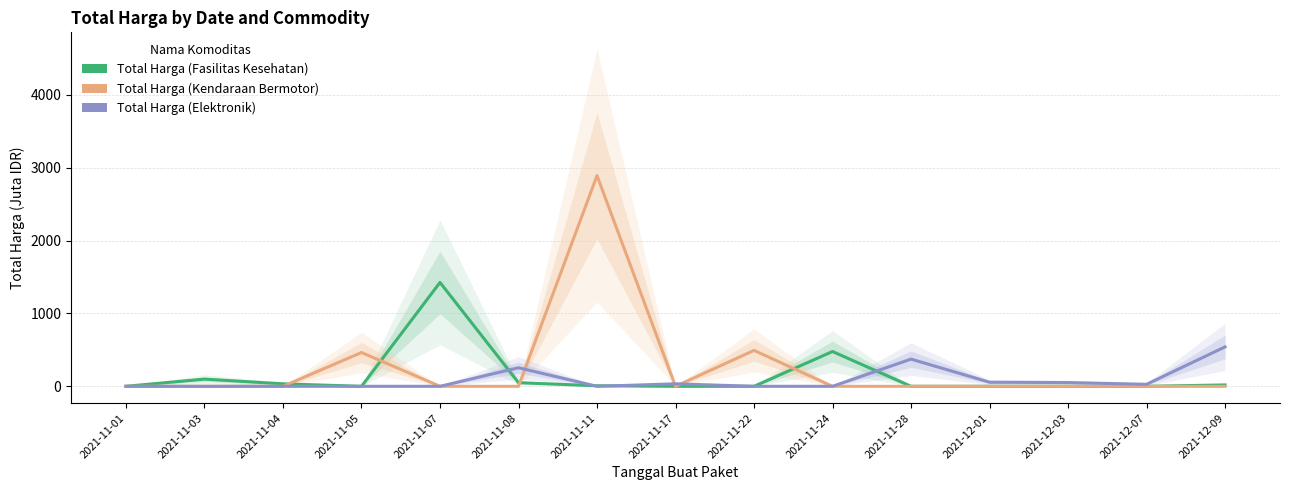

True or false: Total Harga (Elektronik) and Total Harga (Fasilitas Kesehatan) intersect in this chart.

True